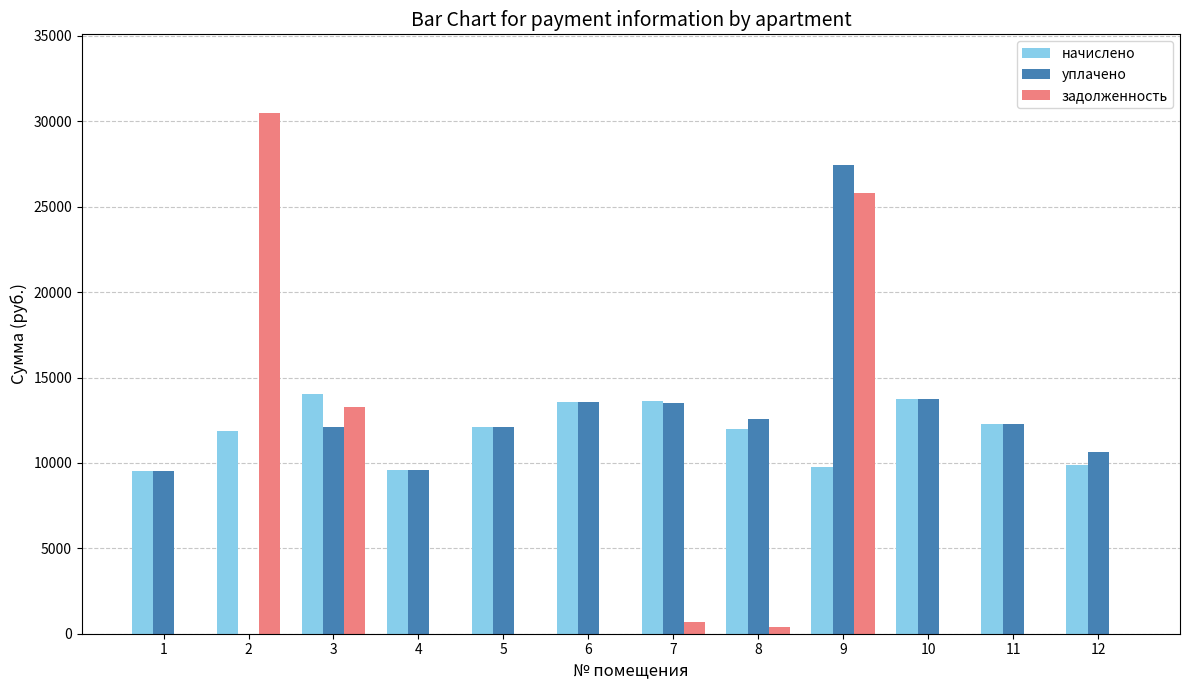

Are the bars grouped side by side (vs. stacked)?

Yes